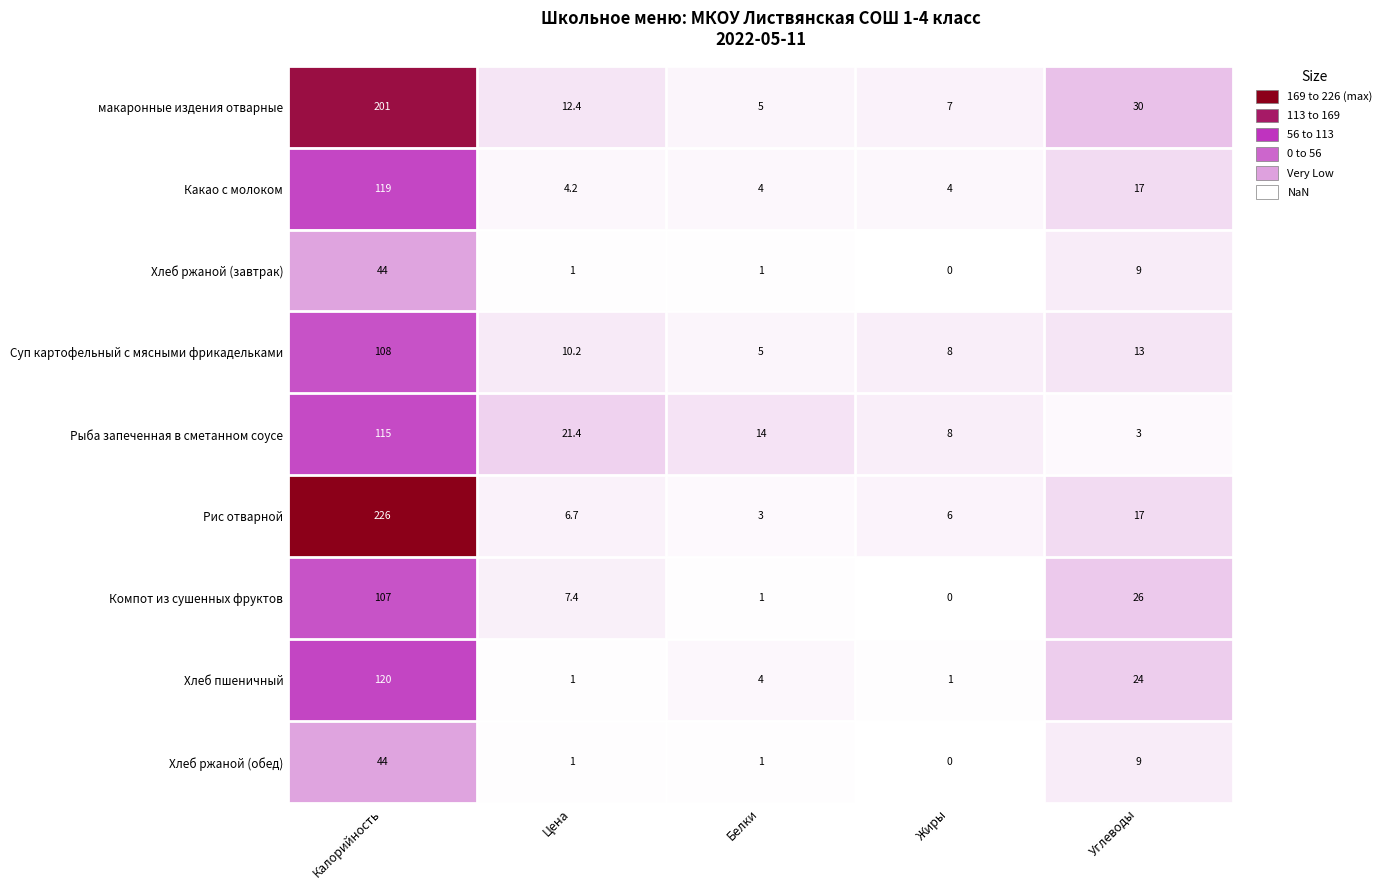

Which series has the largest total across all categories?

Рис отварной